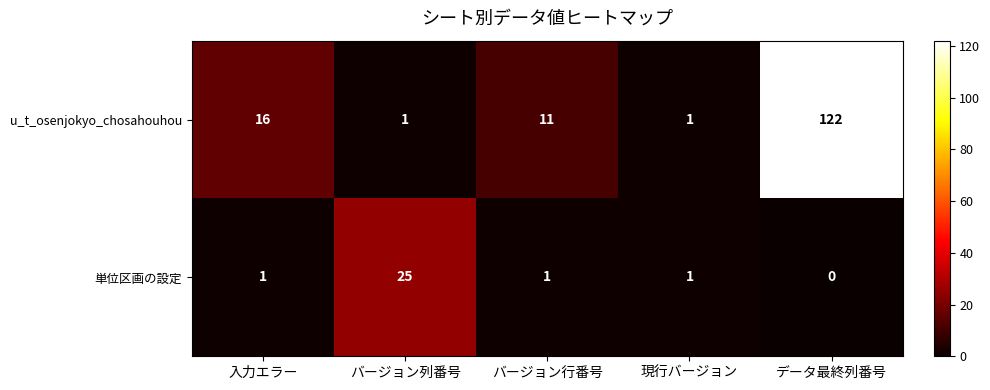

Count the number of categories in the chart.

5